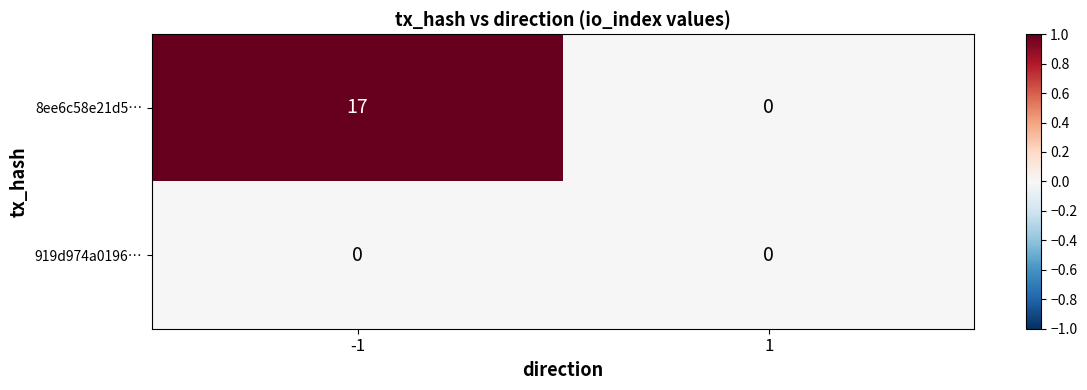

Reading left to right, list all the values displayed in this chart.

8ee6c58e21d5…: 17	0
919d974a0196…: 0	0